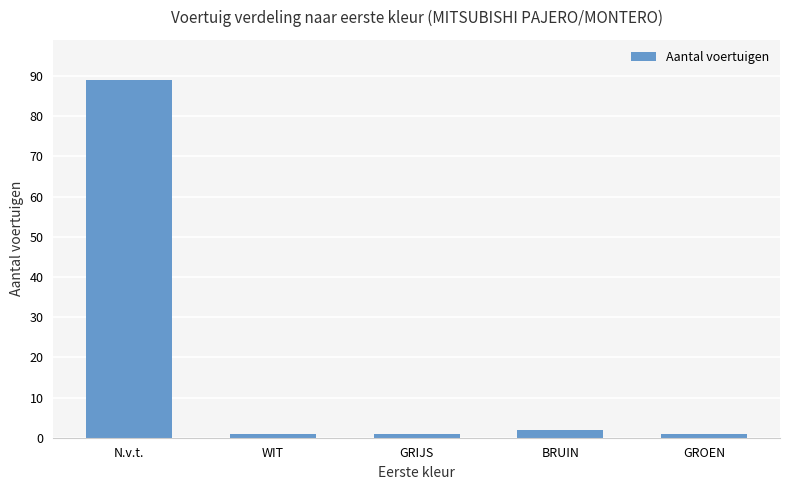

What is the ratio of the value at BRUIN to the value at GROEN?

2.0